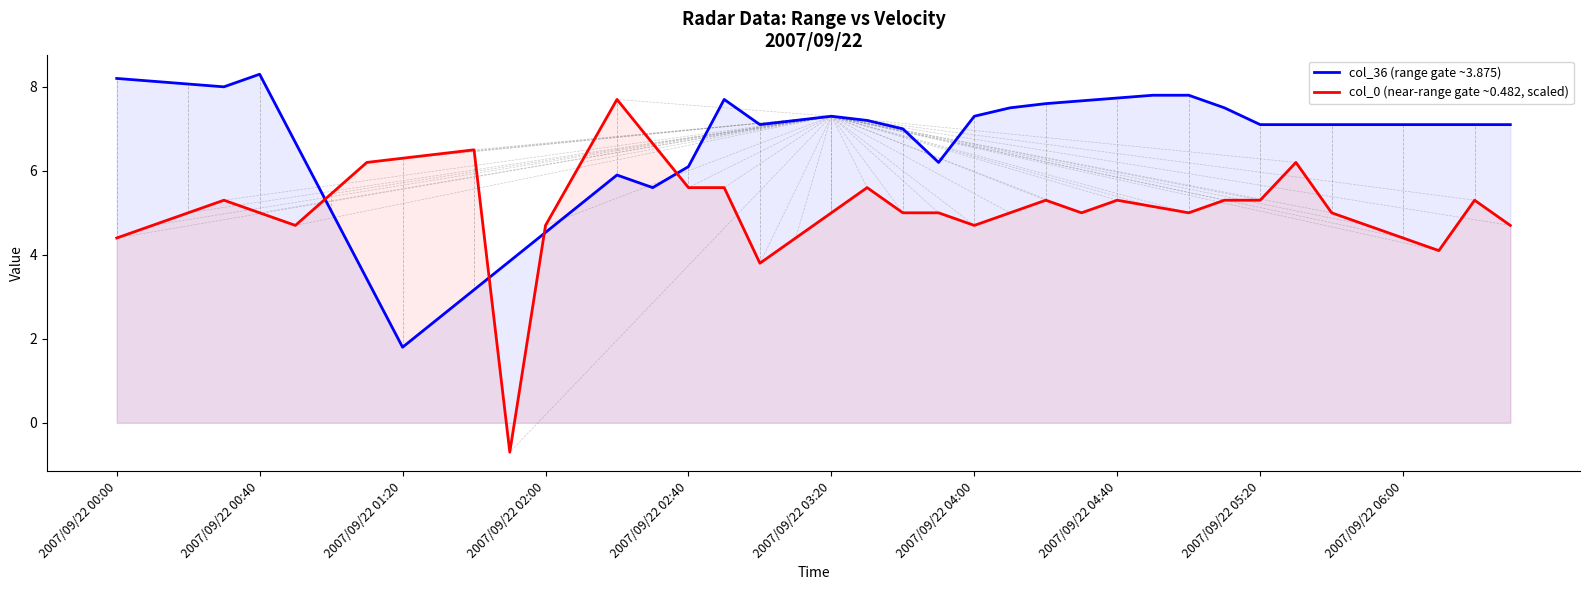

What is the maximum value for col_0 (near-range gate ~0.482, scaled)?

7.7